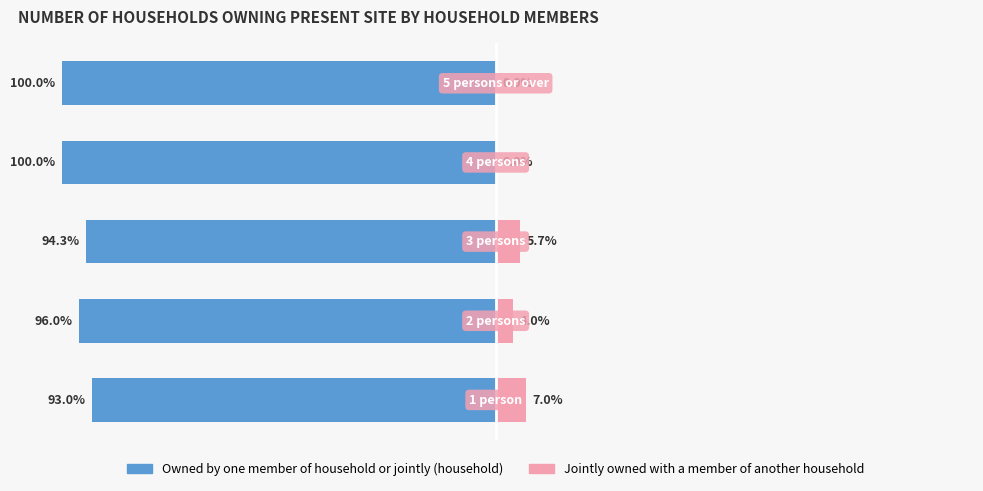

What is the sum of all Owned by one member of household or jointly (household) values?

-483.3